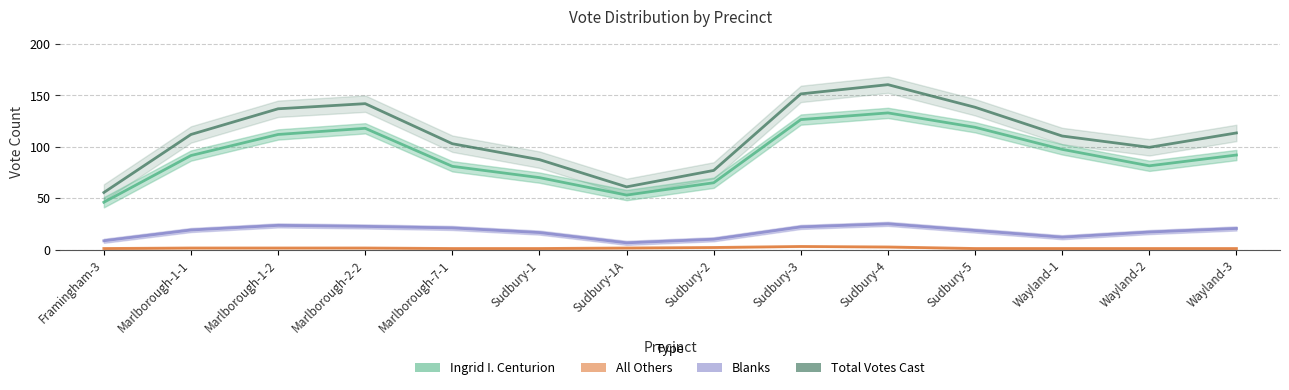

Does the chart display data point markers on the line(s)?

No